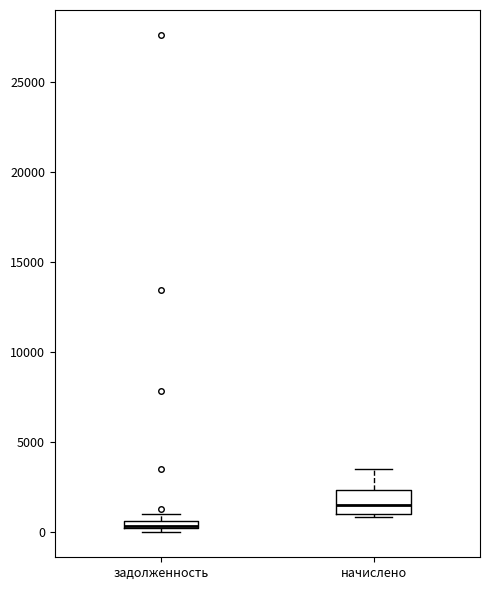

Where is the lower edge of the box for начислено on the y-axis? The values are not printed on the chart, so give them approximately, as read against the axis.

1000